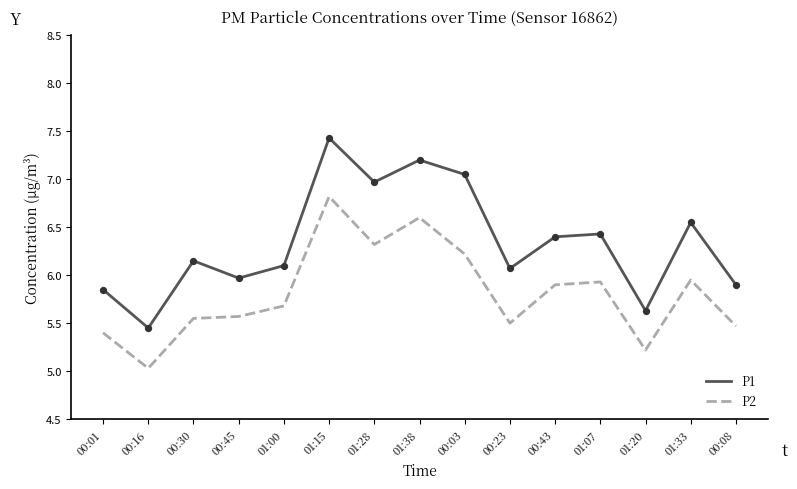

What is the total value across all series at 00:03?

13.3